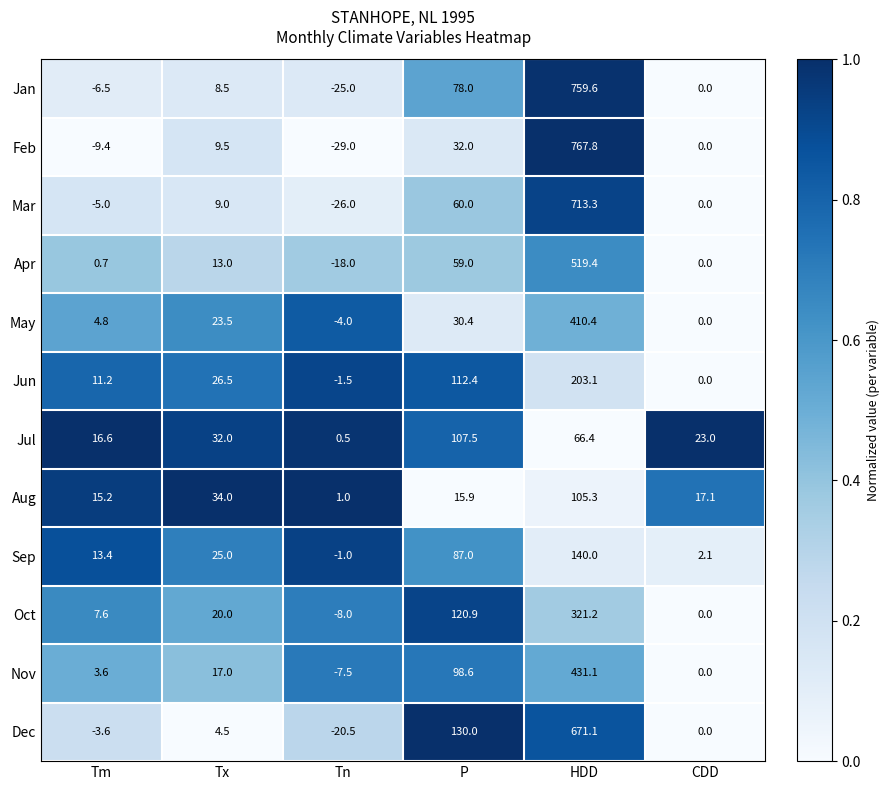

What is the spread (max minus min) of values at CDD?

23.0